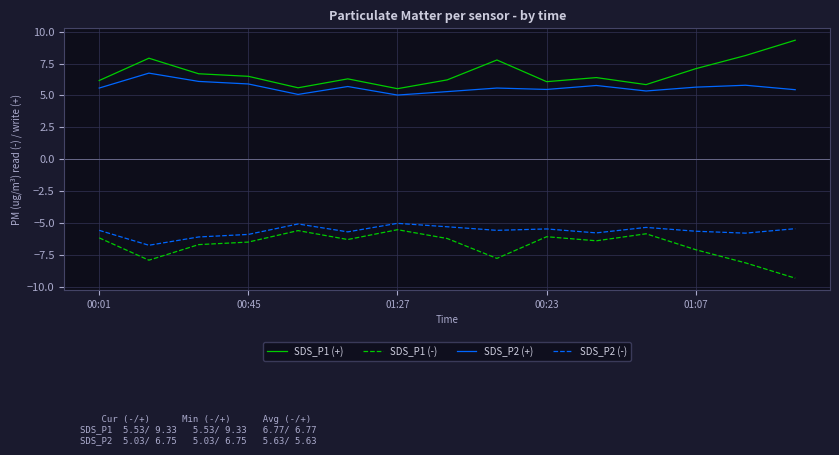

In SDS_P1 (+), how many points are lower than both neighbors (excluding endpoints)?

4